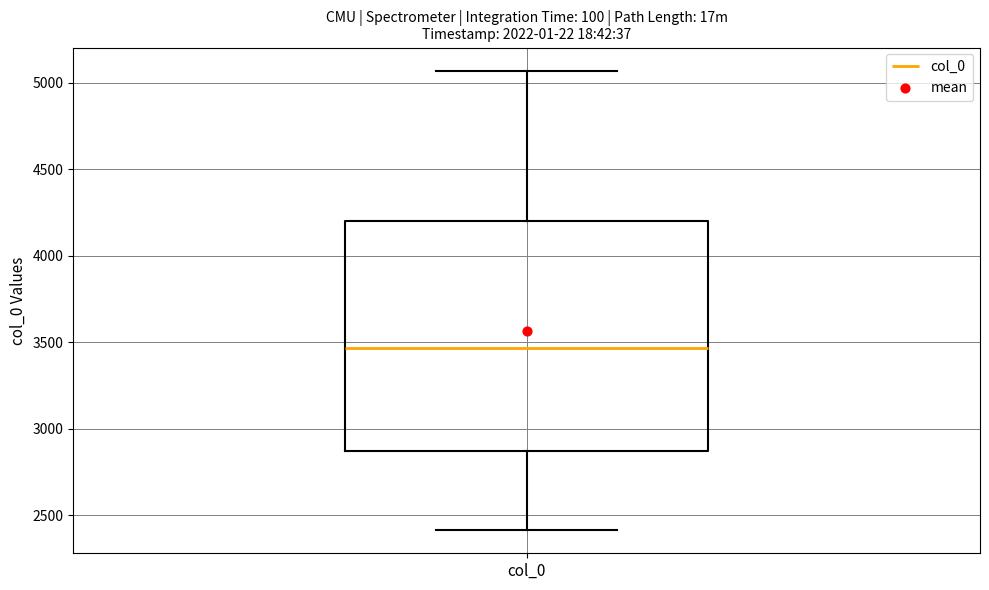

Read this box plot against the y-axis: the position of the median line, the range covered by the box, and the ends of both whiskers. The values are not printed on the chart, so give them approximately, as read against the axis.

median 3450, box 2850 to 4200, whiskers 2400 to 5050